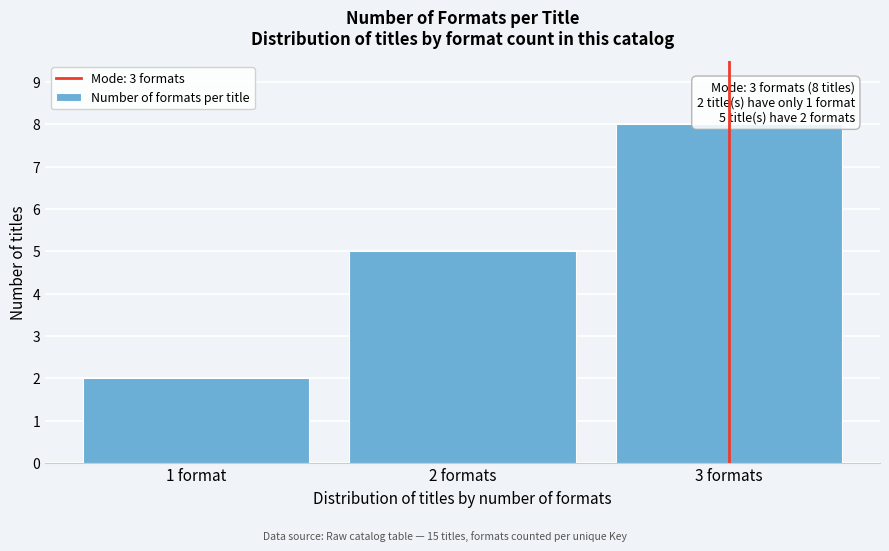

Reading left to right, extract all data points from this chart.

2	5	8